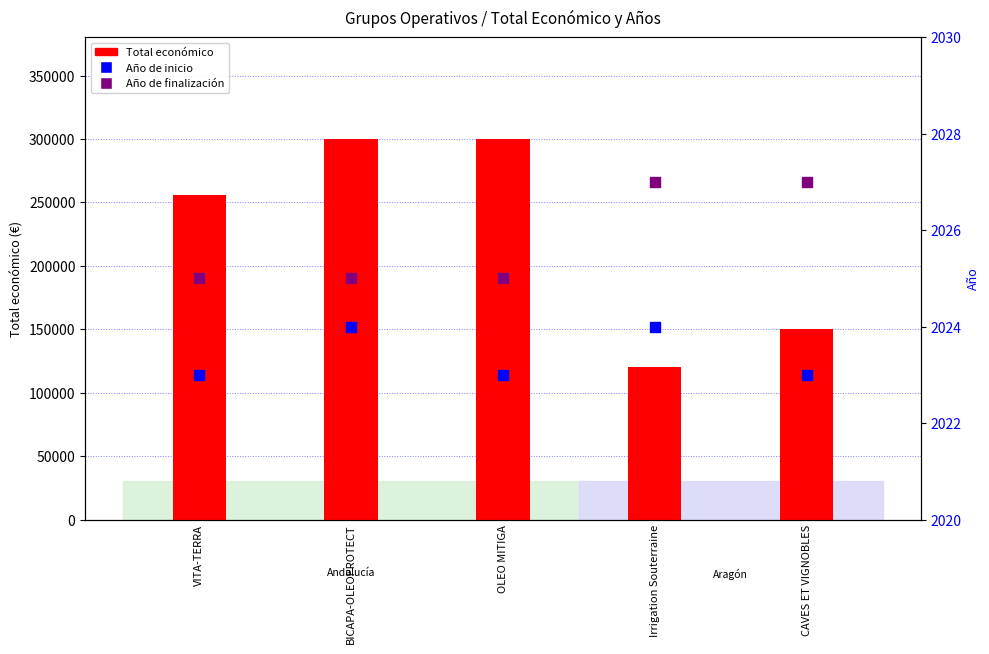

What are all the series names shown in the legend?

Total económico, Año de inicio, Año de finalización